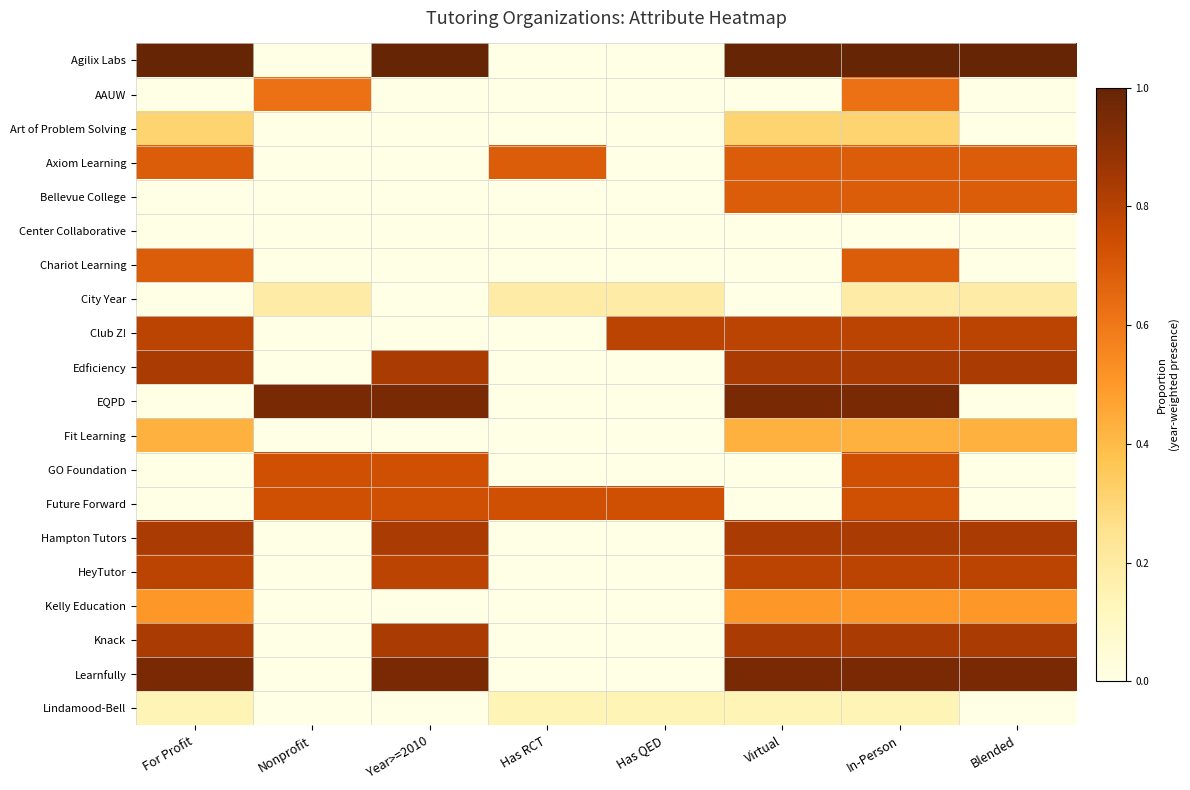

At which category does the chart reach its peak across all series?

For Profit